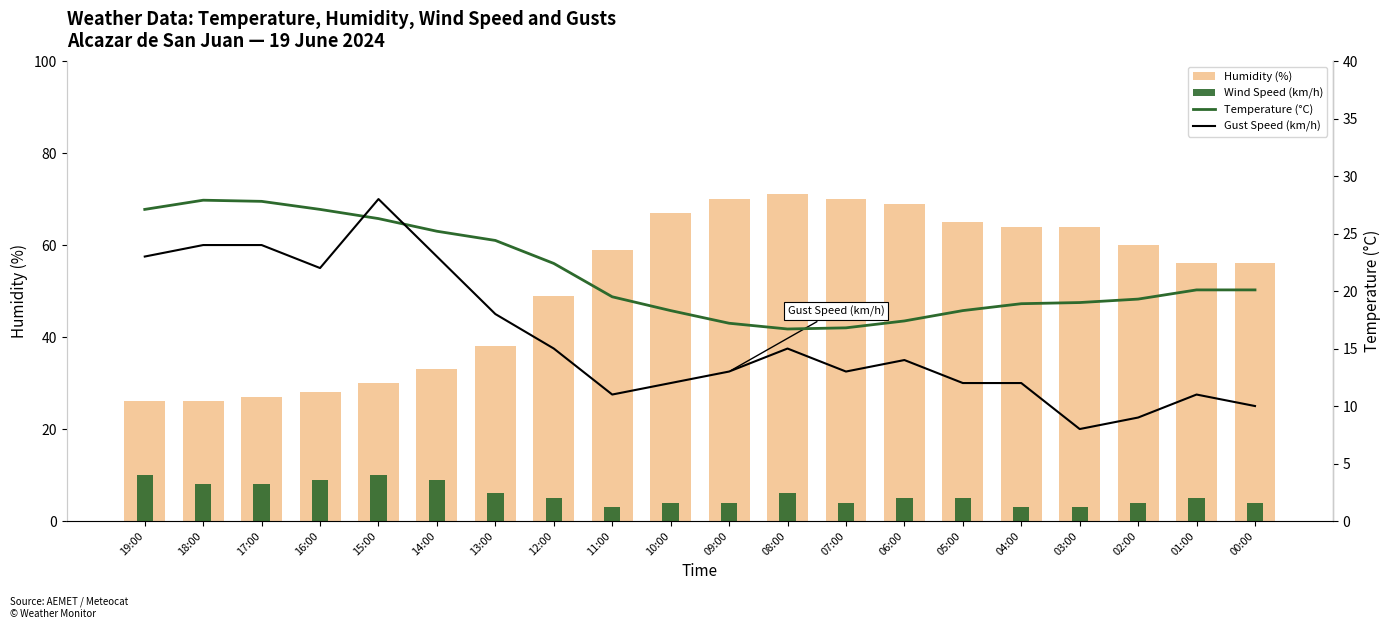

At which label does Temperature (°C) first exceed 20?

19:00